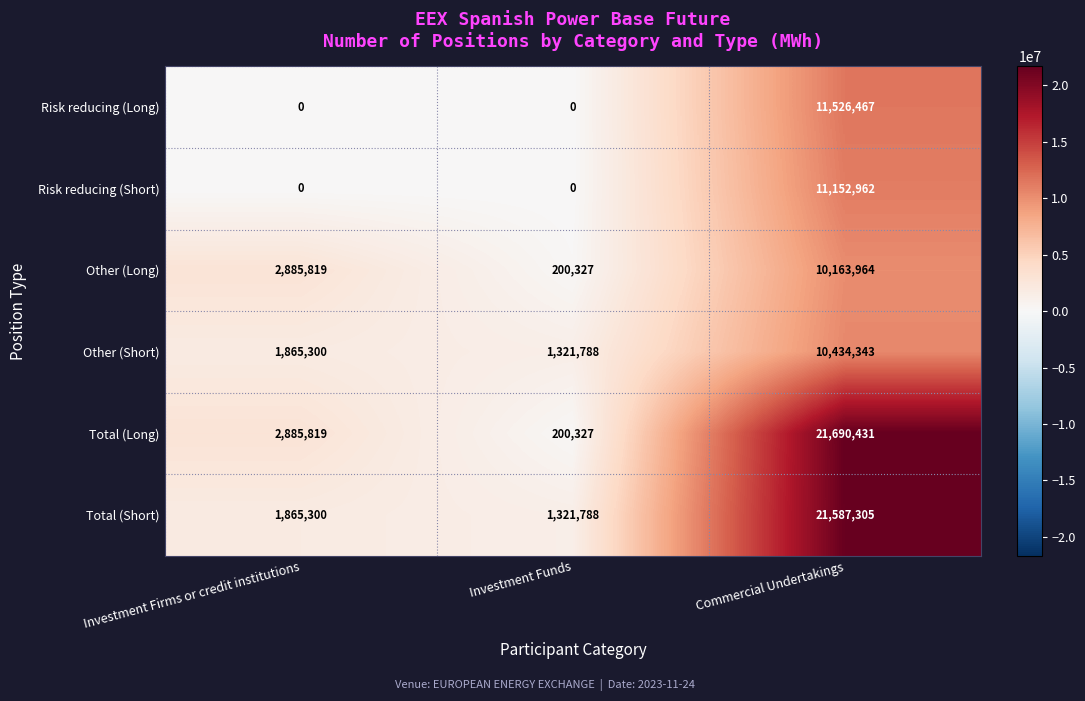

Reading left to right, extract all data points from this chart.

Risk reducing (Long): Investment Firms or credit institutions=0	Investment Funds=0	Commercial Undertakings=11526467
Risk reducing (Short): Investment Firms or credit institutions=0	Investment Funds=0	Commercial Undertakings=11152962
Other (Long): Investment Firms or credit institutions=2885819	Investment Funds=200327	Commercial Undertakings=10163964
Other (Short): Investment Firms or credit institutions=1865300	Investment Funds=1321788	Commercial Undertakings=10434343
Total (Long): Investment Firms or credit institutions=2885819	Investment Funds=200327	Commercial Undertakings=21690431
Total (Short): Investment Firms or credit institutions=1865300	Investment Funds=1321788	Commercial Undertakings=21587305